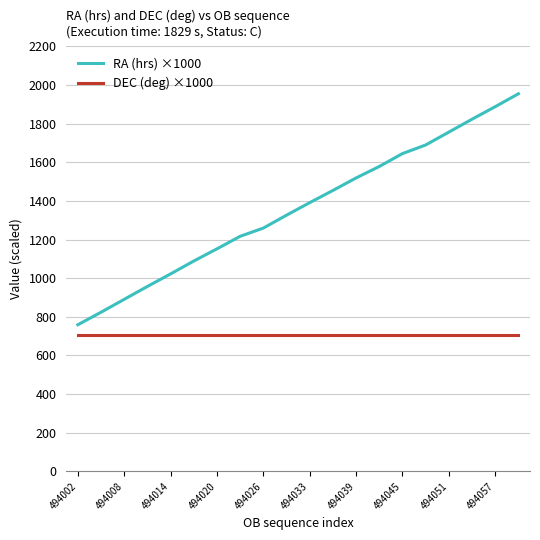

How many series are shown in this chart?

2